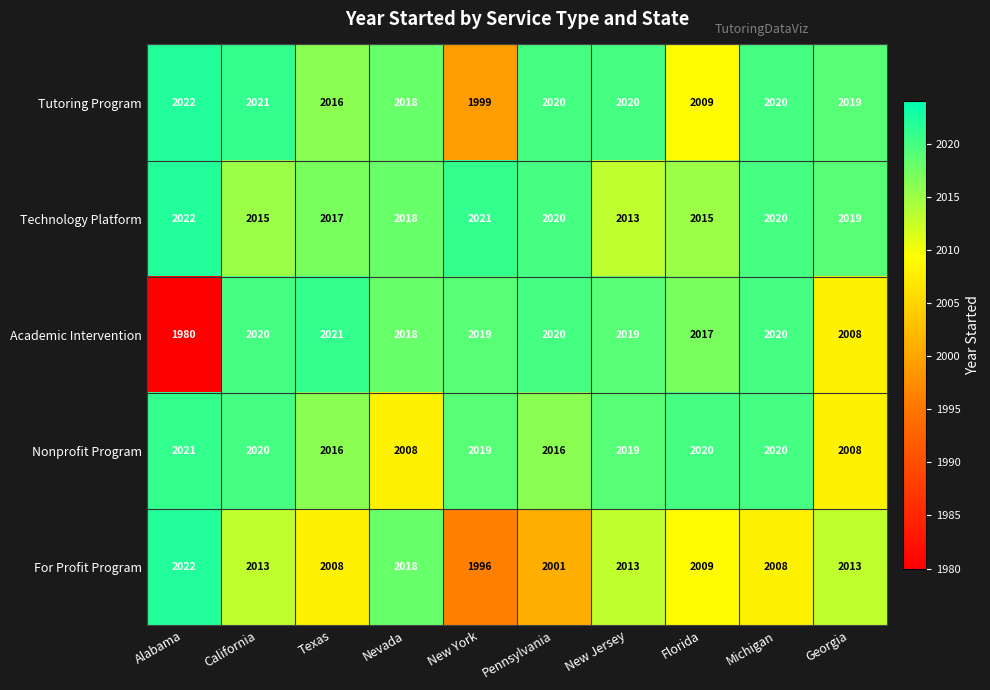

How many data points does each series have?

10